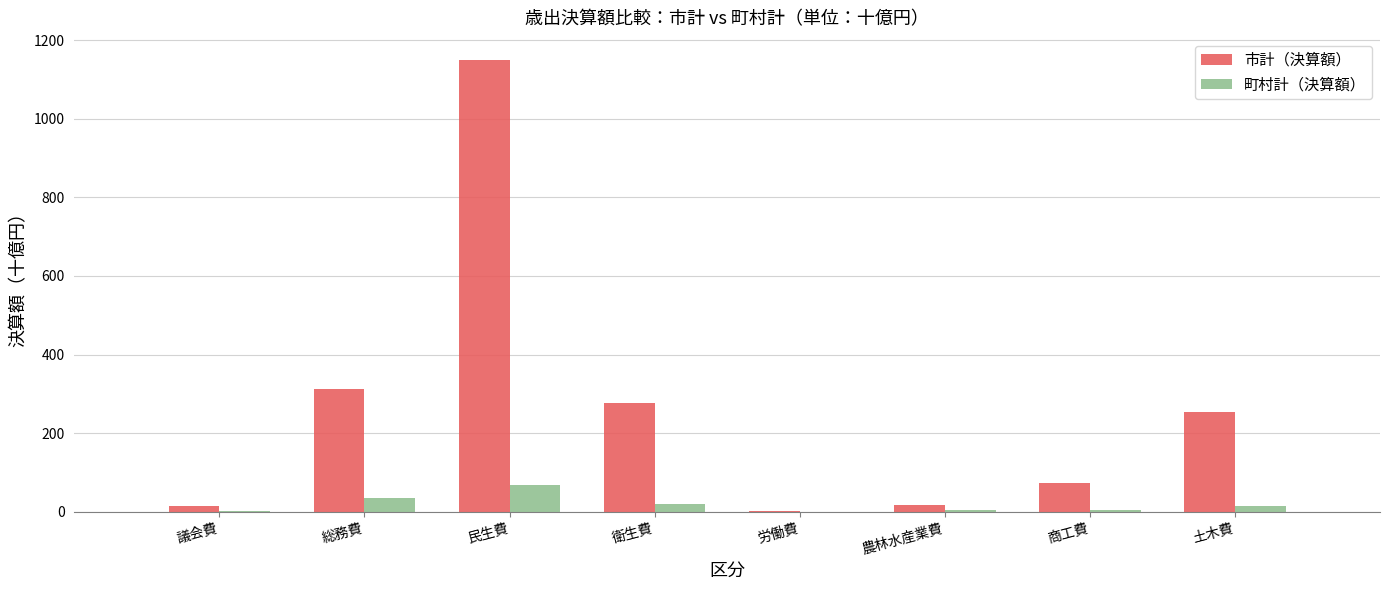

Read the 町村計（決算額） value at 議会費.

2.0